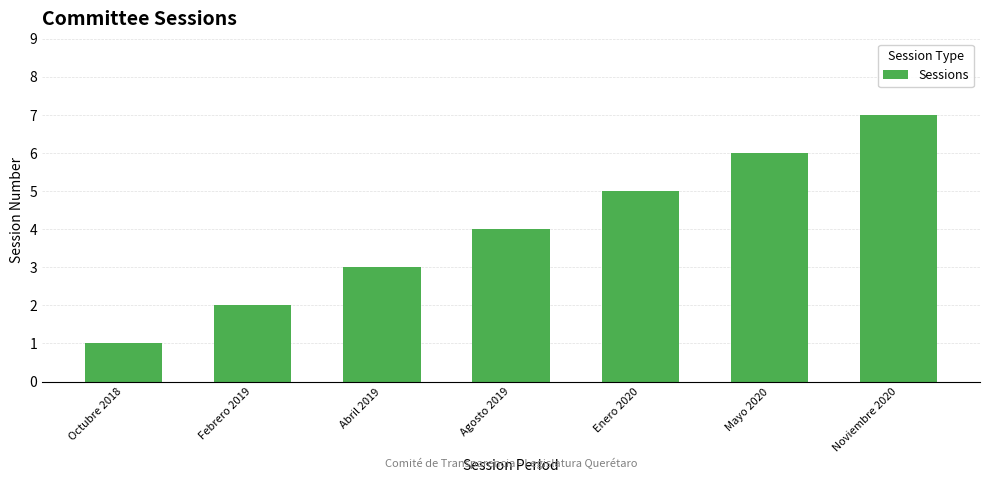

How many bars are there in total?

7